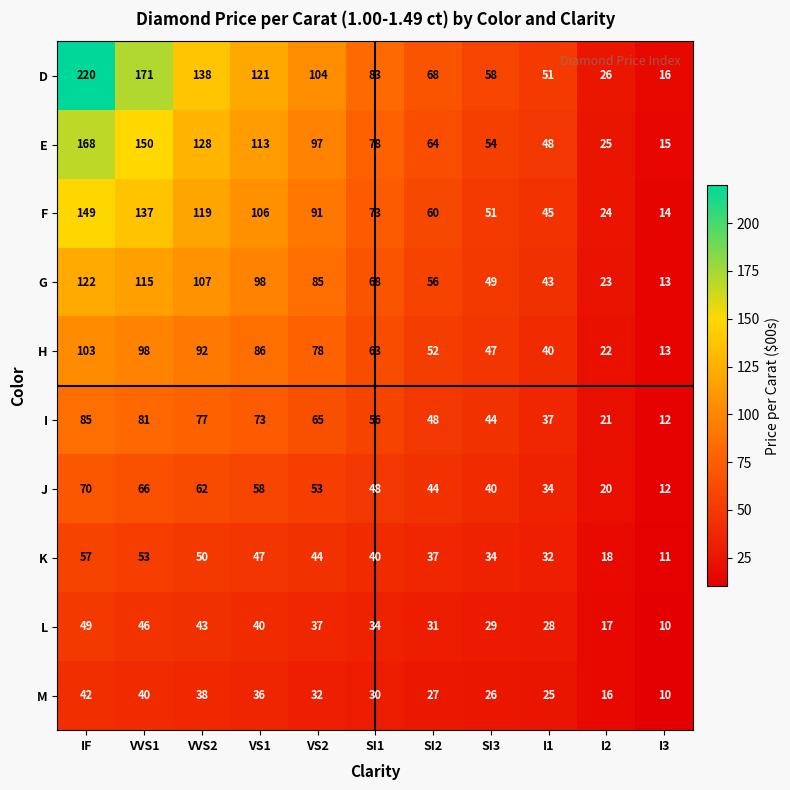

Which series changed the most between SI2 and I1?

D